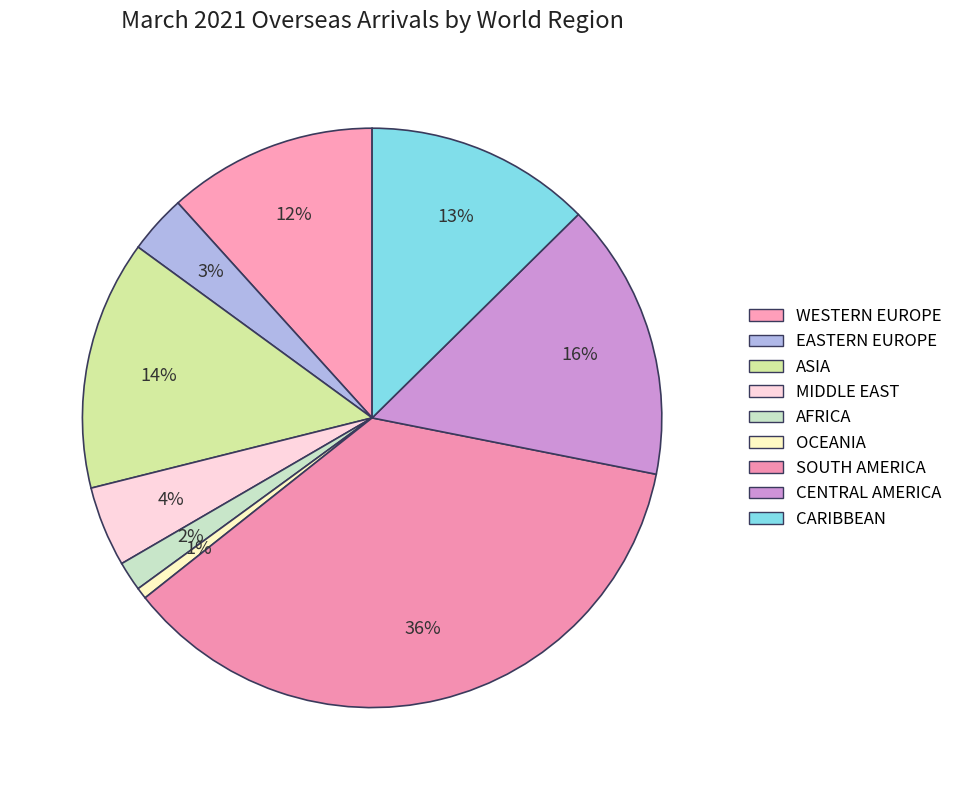

Does any single category account for the majority?

No